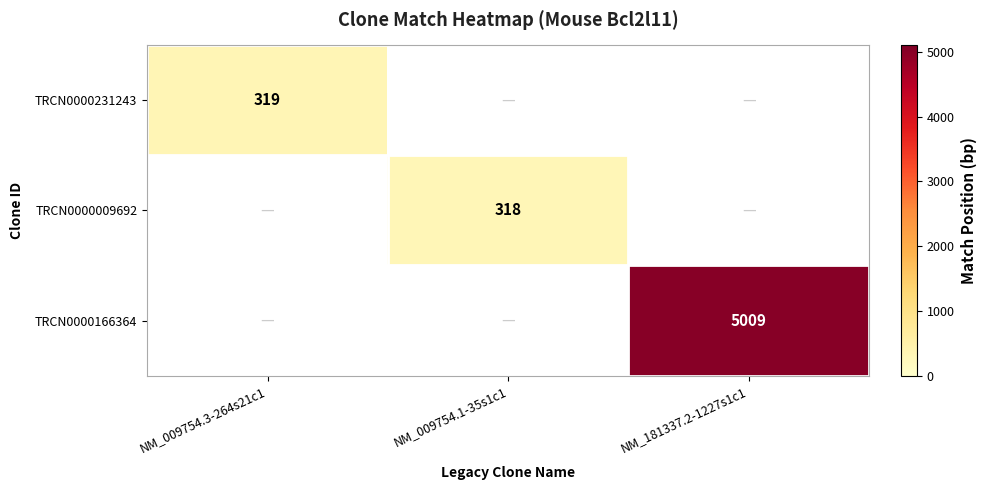

What is the maximum value shown in the chart?

5009